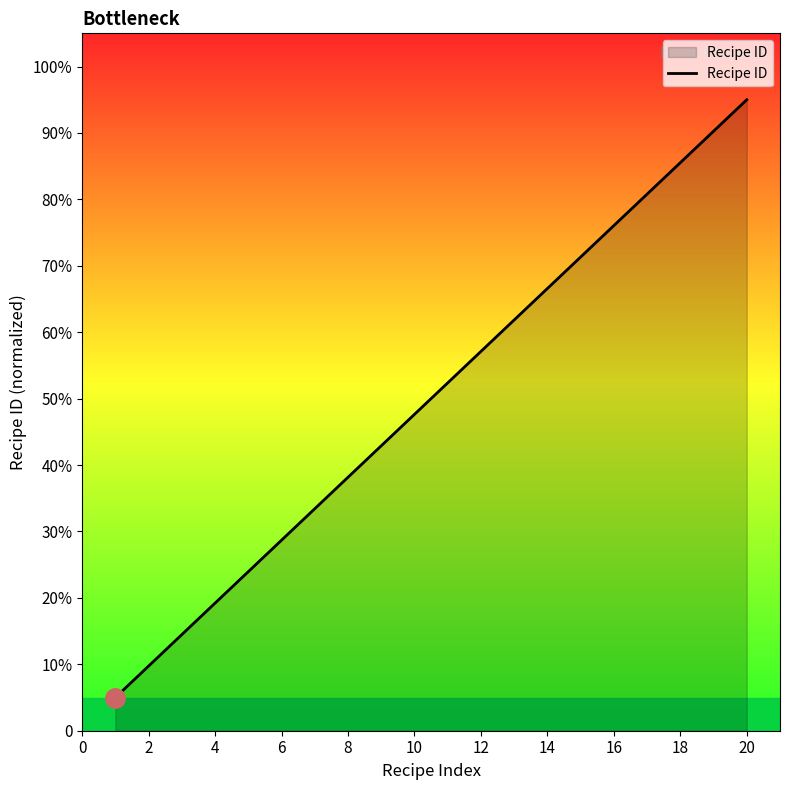

Does the chart display data point markers on the line(s)?

No